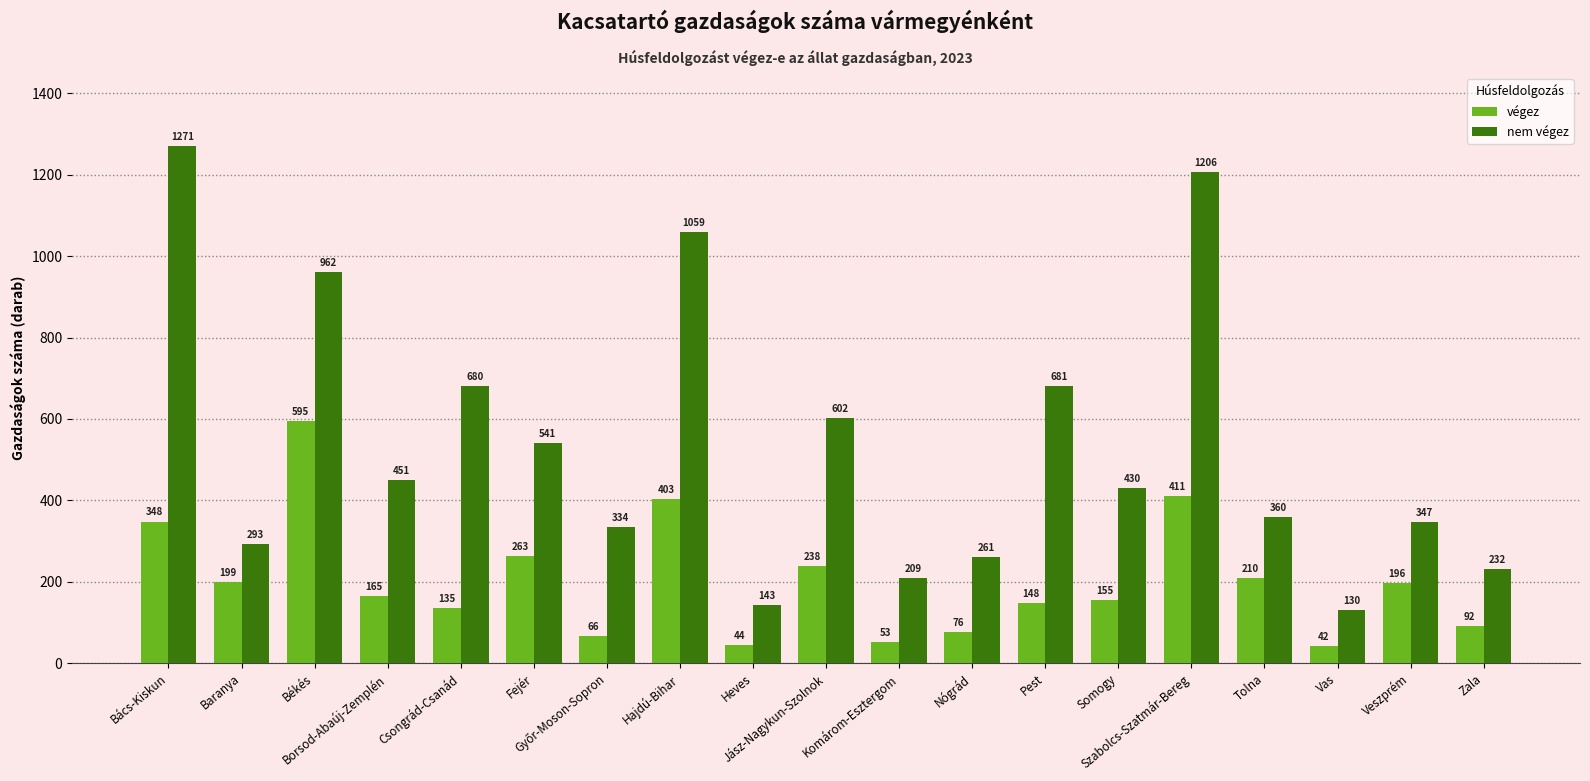

What is the difference between the maximum and minimum values in the végez series?

553